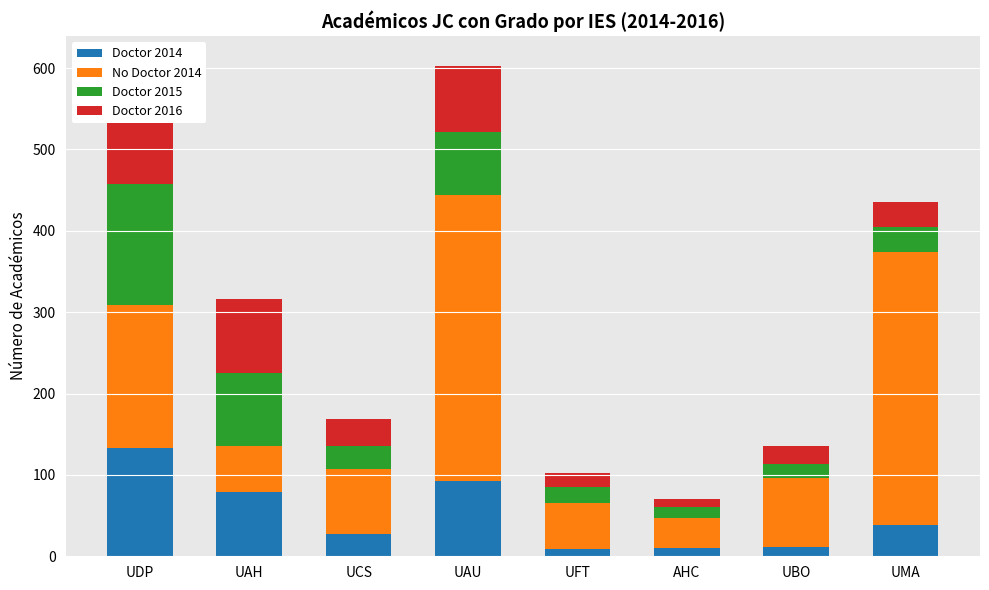

What is the total value across all series at UMA?

436